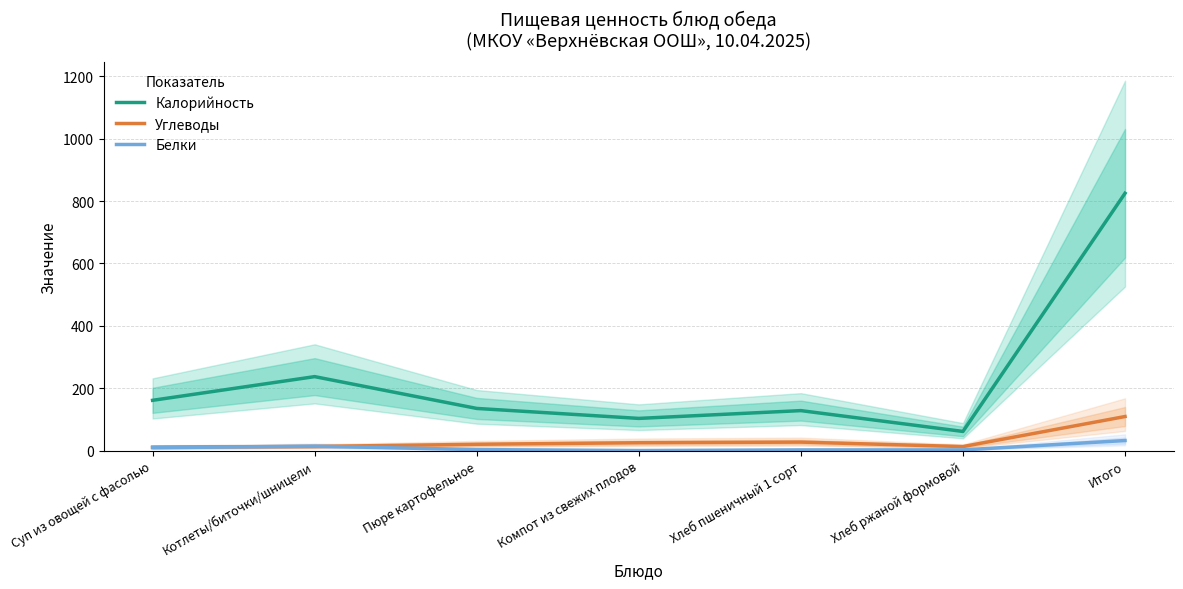

Which category has the highest value across all series?

Итого